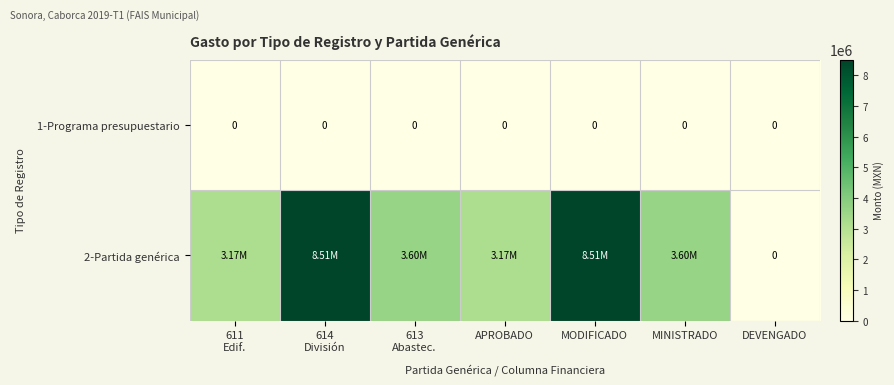

Which series has the largest total across all categories?

2-Partida genérica